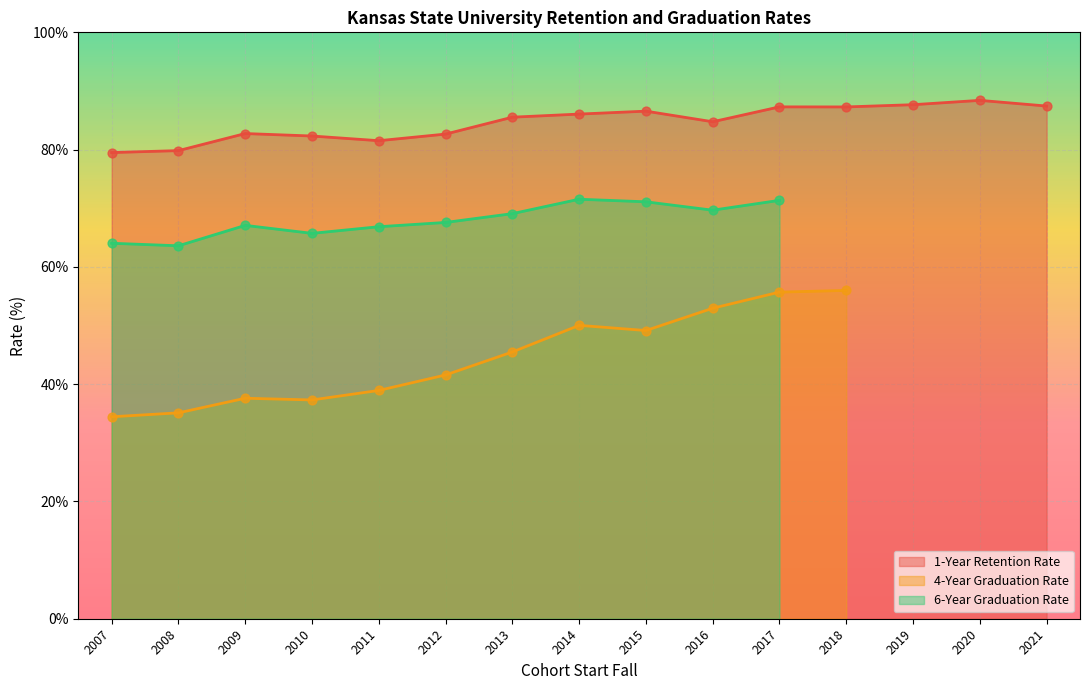

What is the total value across all series at 2019?

87.7